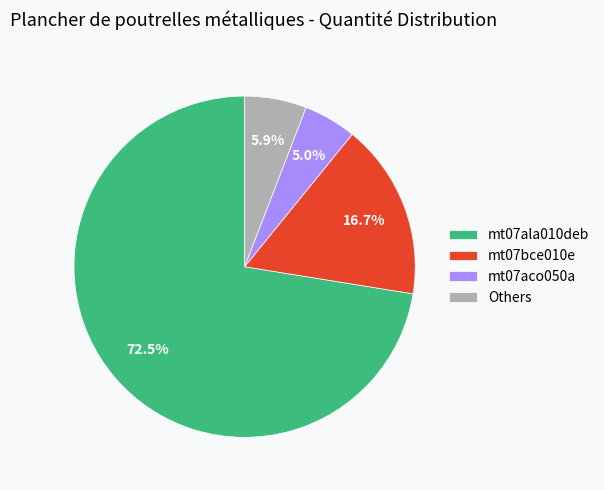

What is the ratio of the value at mt07bce010e to the value at Others?

2.8